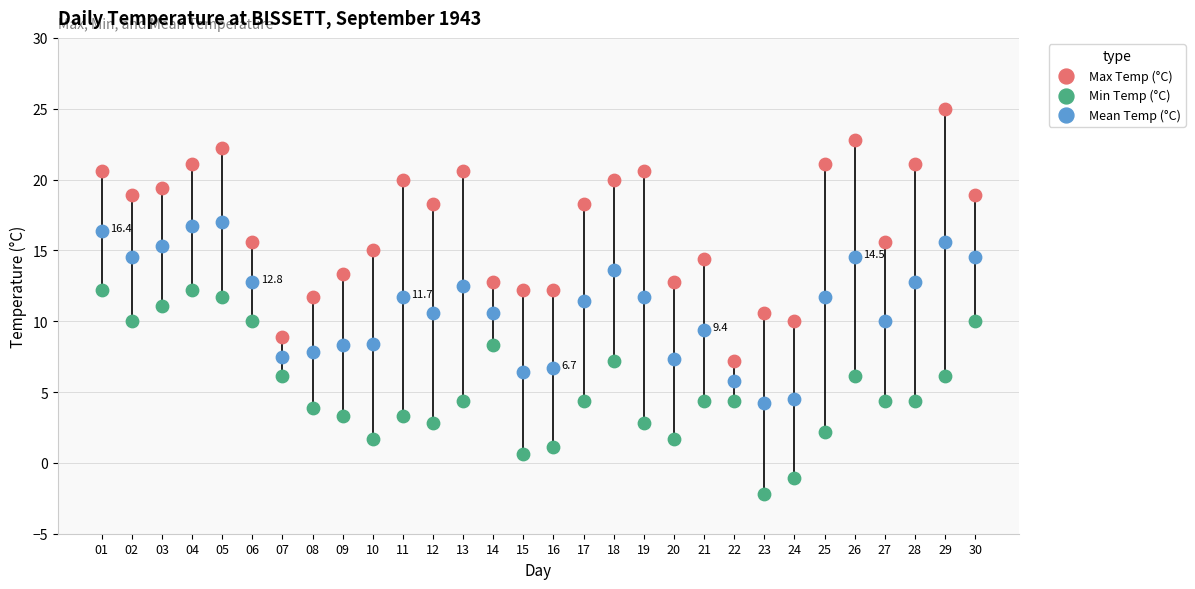

At which category is the sum across all series the highest?

05